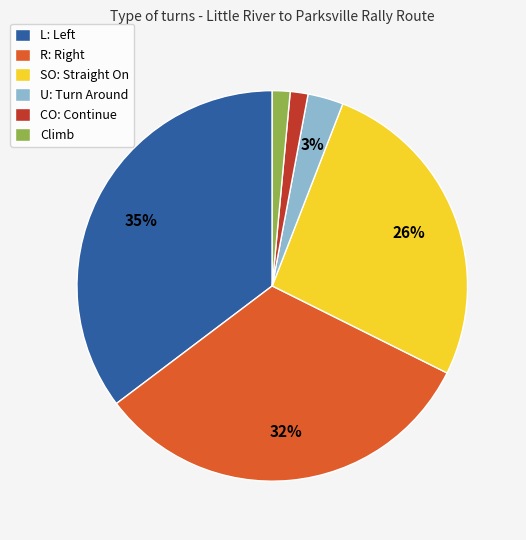

Which category has the biggest portion of the pie?

L: Left